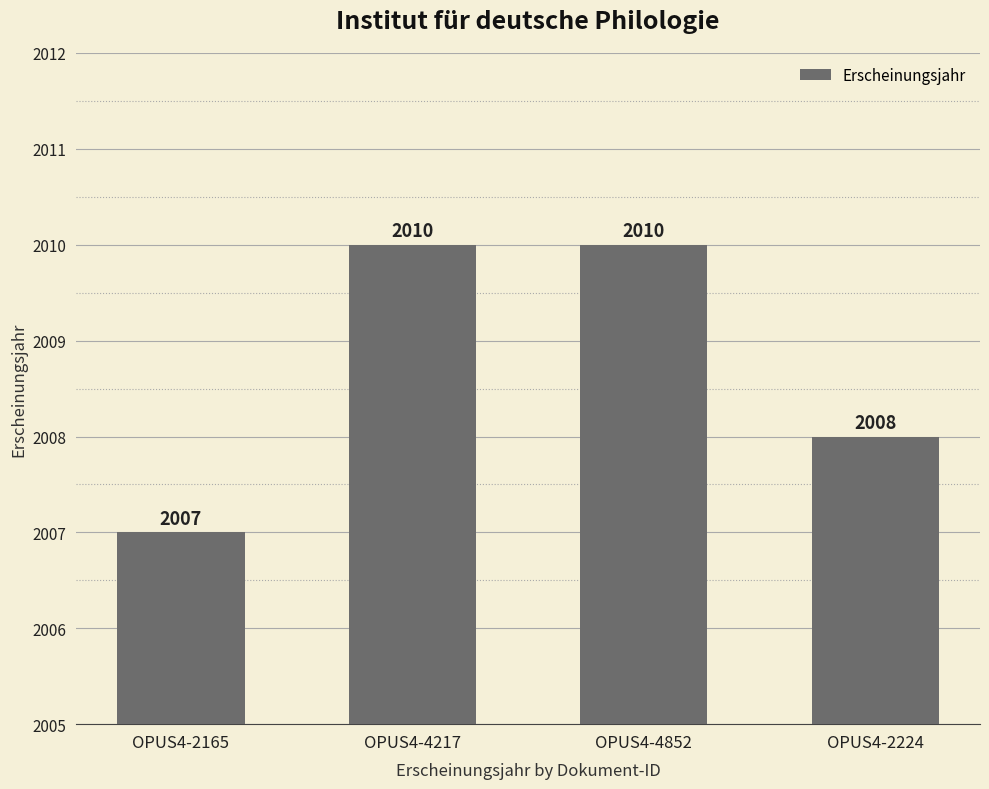

What is the difference between the second highest and minimum values?

3